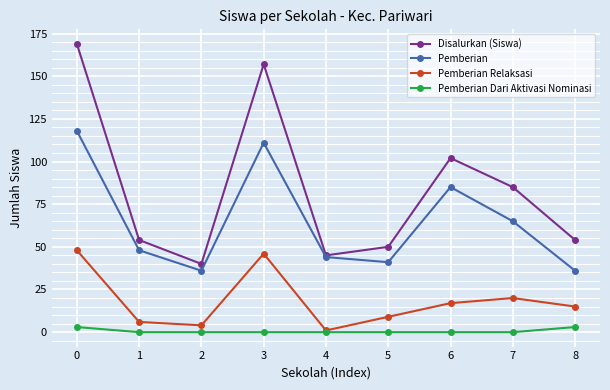

At which label is Pemberian closest to 77?

6